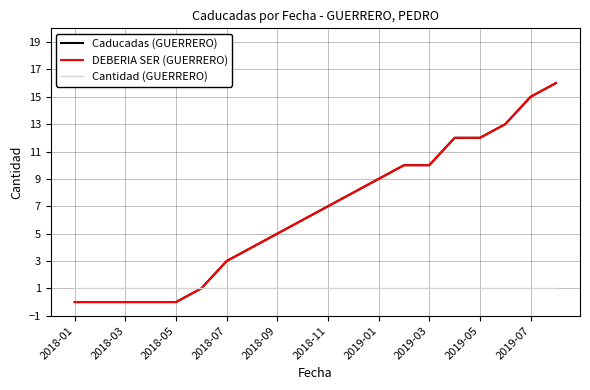

Does the chart display data point markers on the line(s)?

No